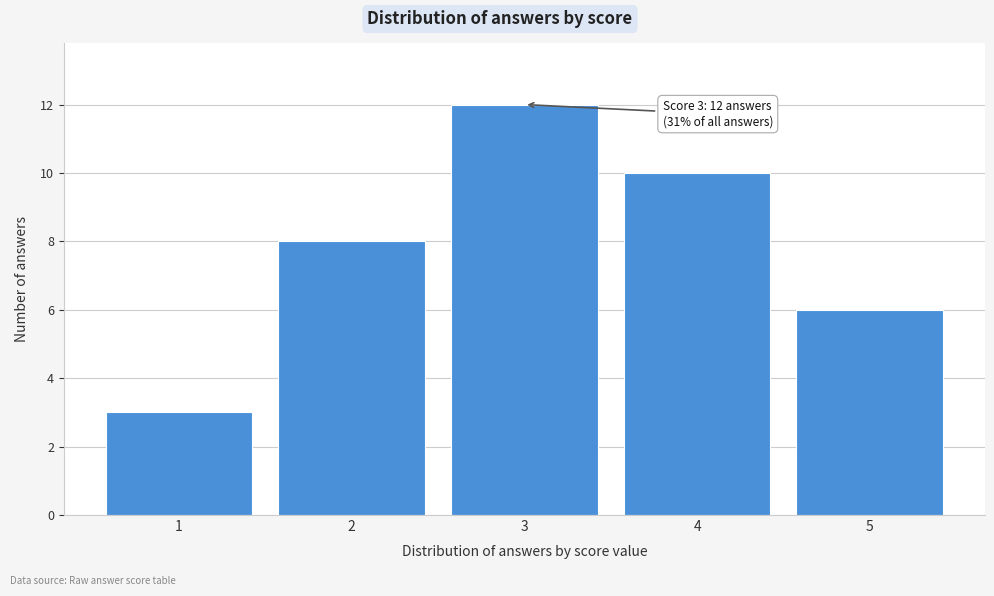

Reading left to right, what are all the values shown in this chart?

1=3	2=8	3=12	4=10	5=6